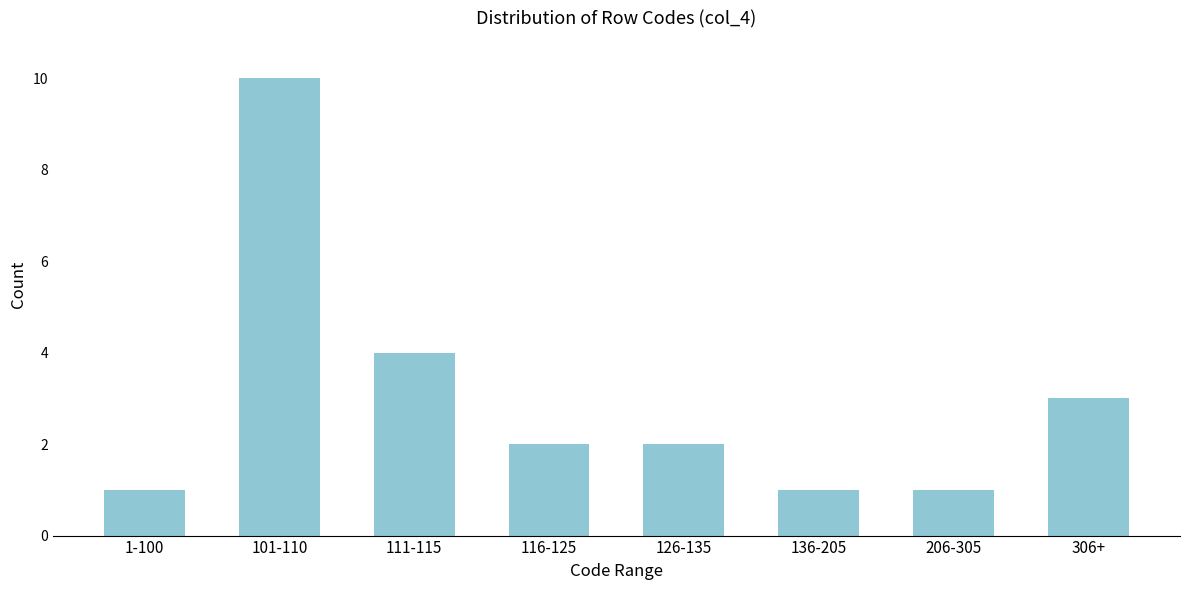

Reading left to right, list all the values displayed in this chart.

1-100=1	101-110=10	111-115=4	116-125=2	126-135=2	136-205=1	206-305=1	306+=3